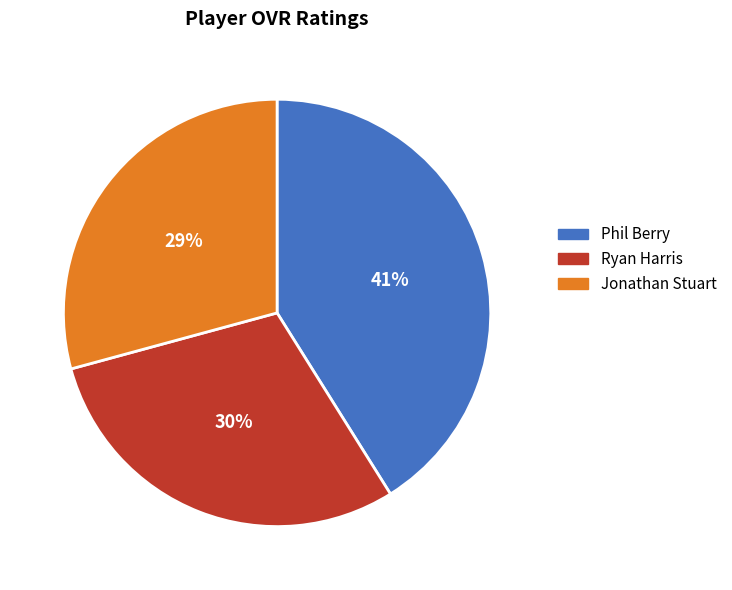

To the nearest percent, what is the average slice percentage?

33%